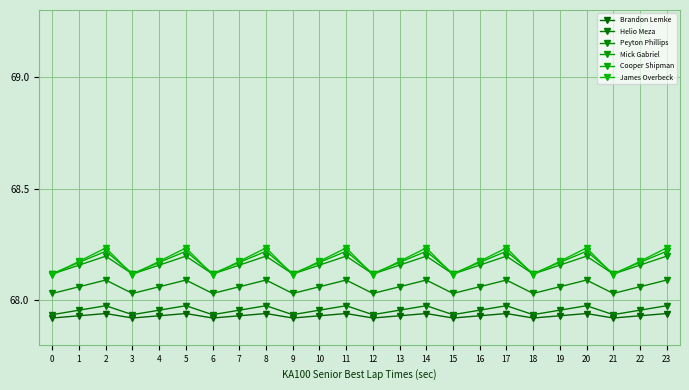

How many lines are shown in the chart?

6